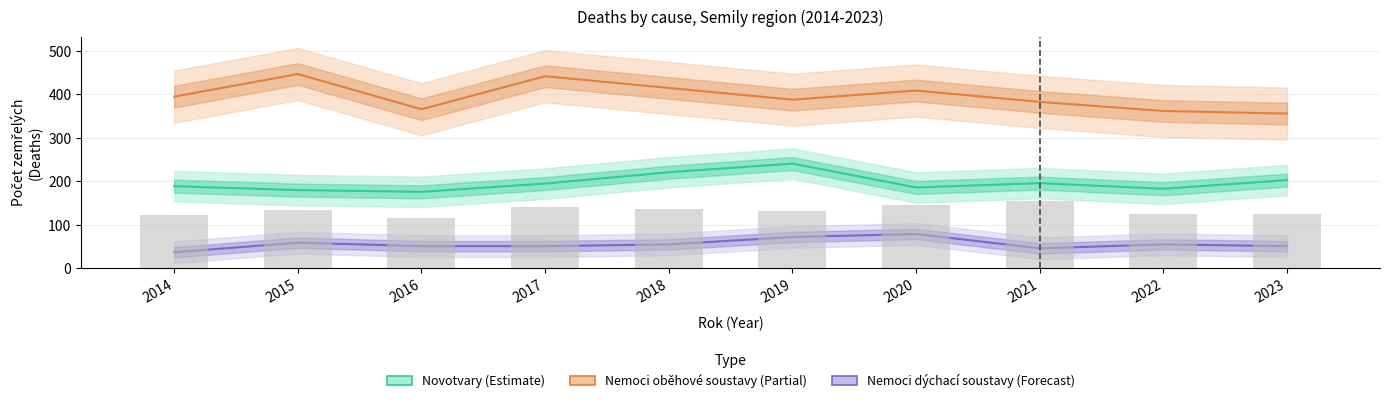

At which category is the sum across all series the highest?

2019